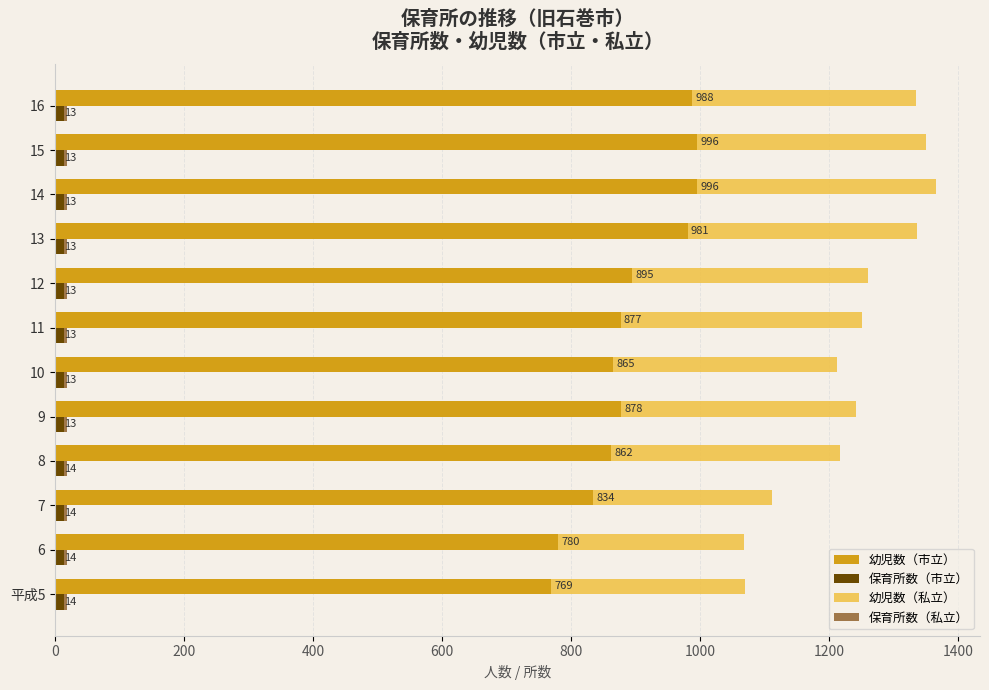

What is the difference between the highest and lowest values at 0?

765